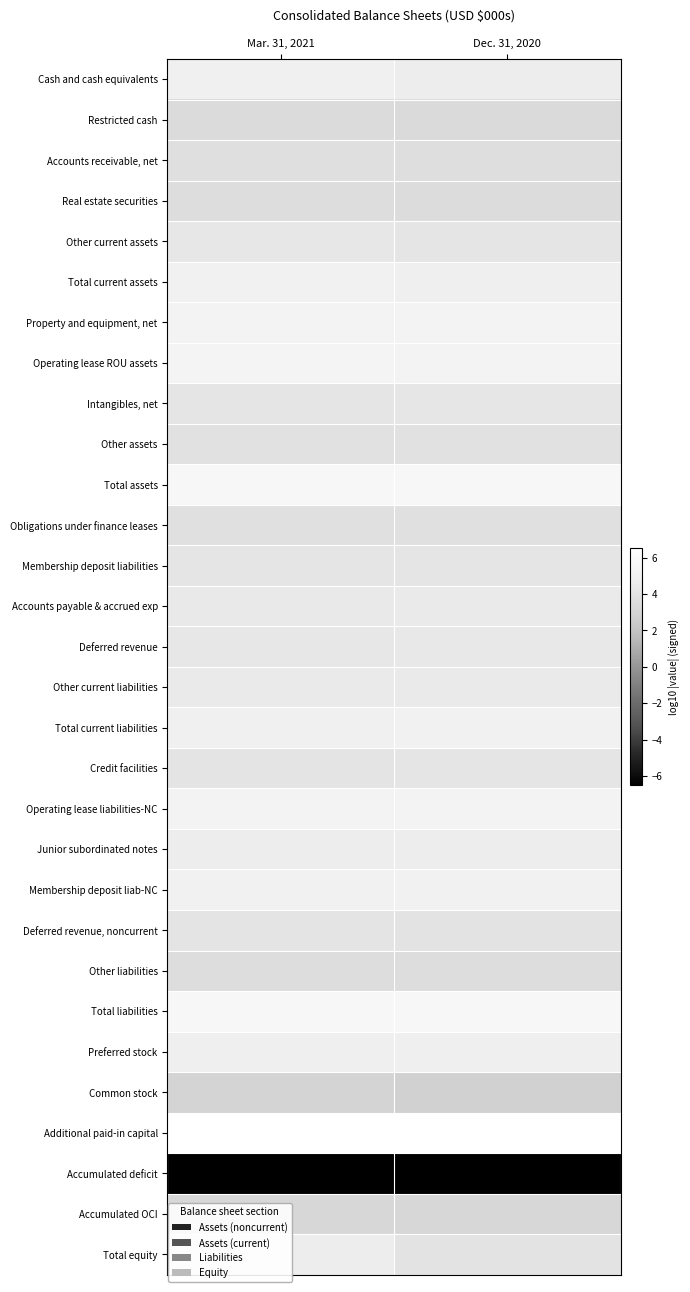

Rank the series by their maximum value, from lowest to highest.

Accumulated deficit, Common stock, Accumulated OCI, Restricted cash, Real estate securities, Other liabilities, Accounts receivable, net, Obligations under finance leases, Other assets, Deferred revenue, noncurrent, Credit facilities, Membership deposit liabilities, Intangibles, net, Other current assets, Deferred revenue, Other current liabilities, Accounts payable & accrued exp, Junior subordinated notes, Total equity, Preferred stock, Cash and cash equivalents, Membership deposit liab-NC, Total current liabilities, Total current assets, Property and equipment, net, Operating lease liabilities-NC, Operating lease ROU assets, Total liabilities, Total assets, Additional paid-in capital